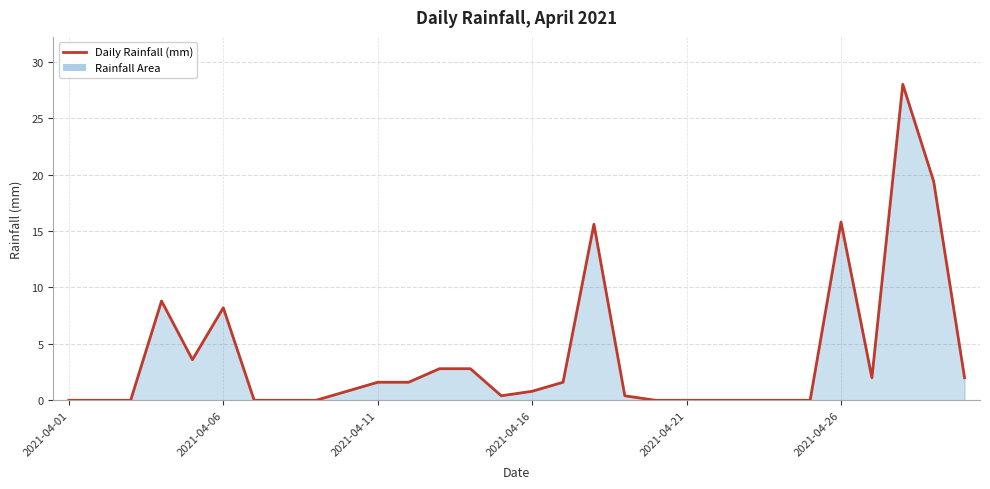

What is the difference between the maximum and minimum values?

28.0